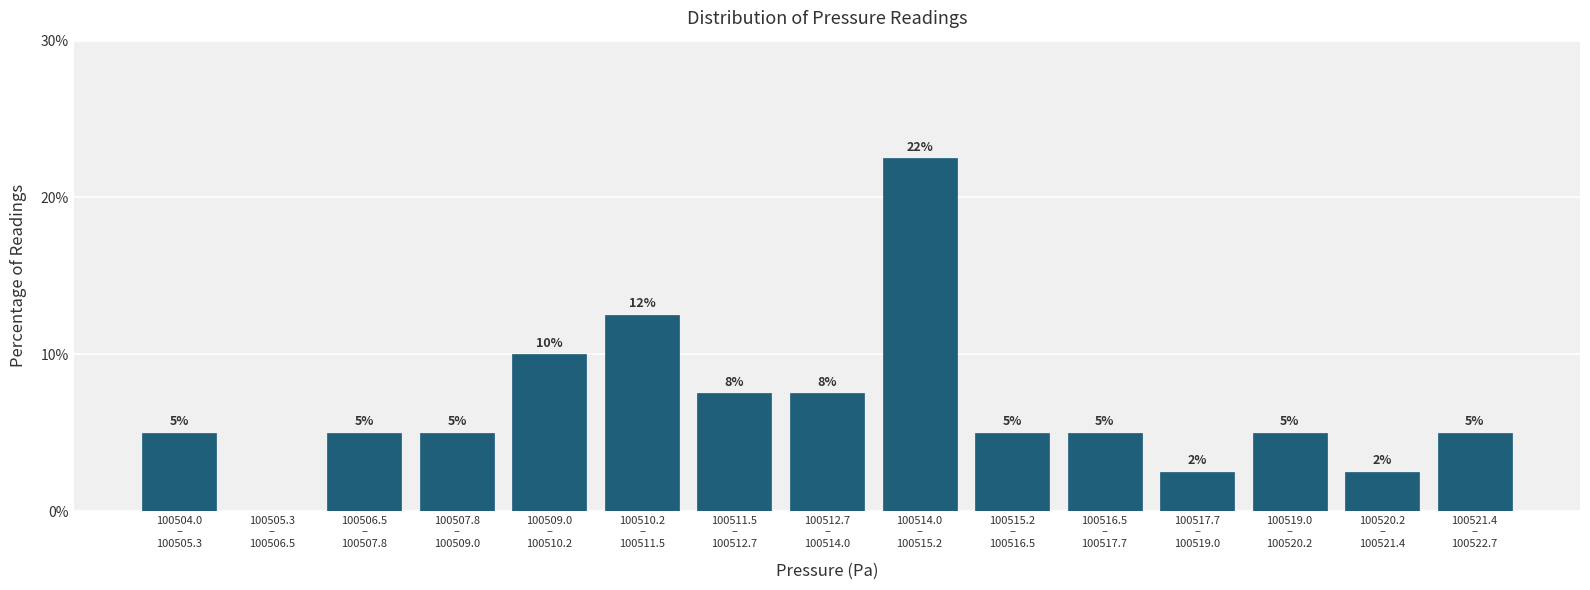

What is the greatest value displayed?

22.5